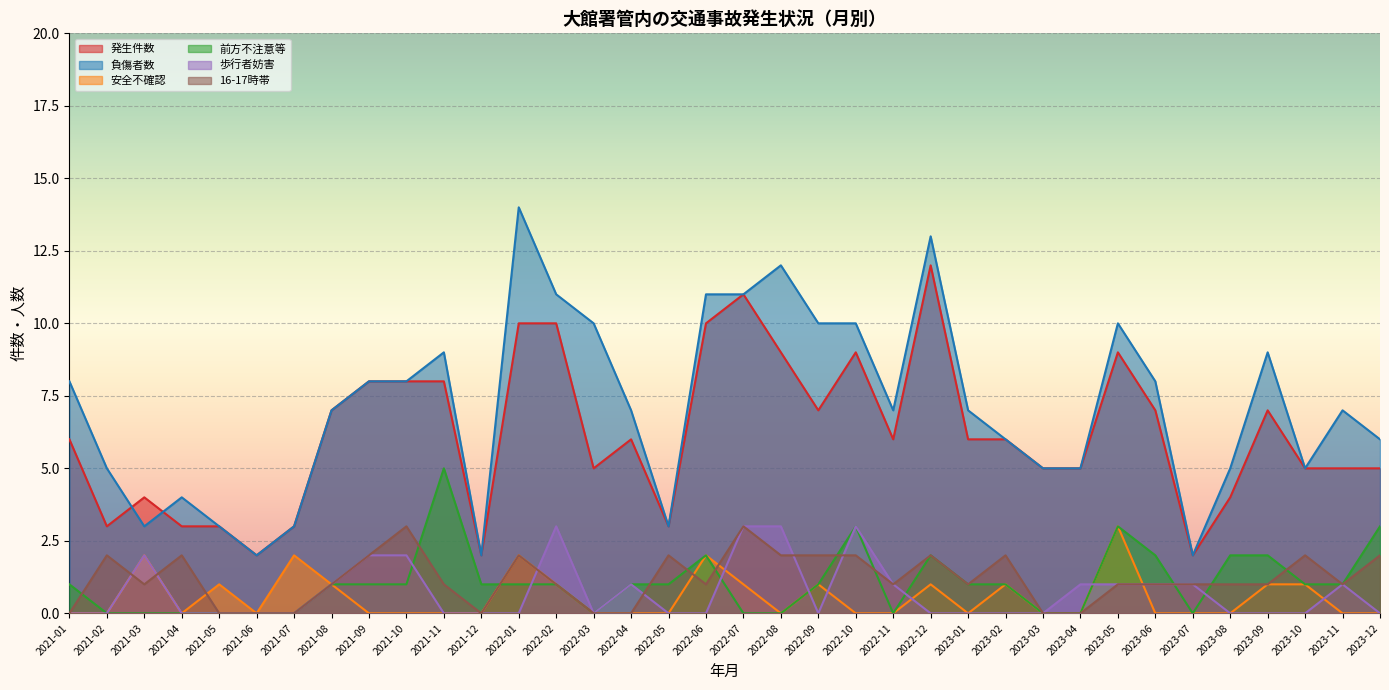

Which series has the widest spread of values?

負傷者数